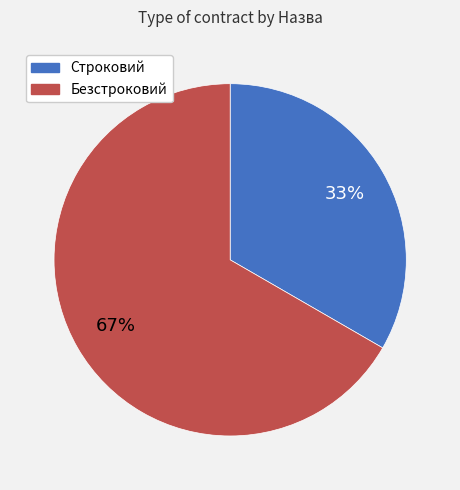

How many slices are in this pie chart?

2